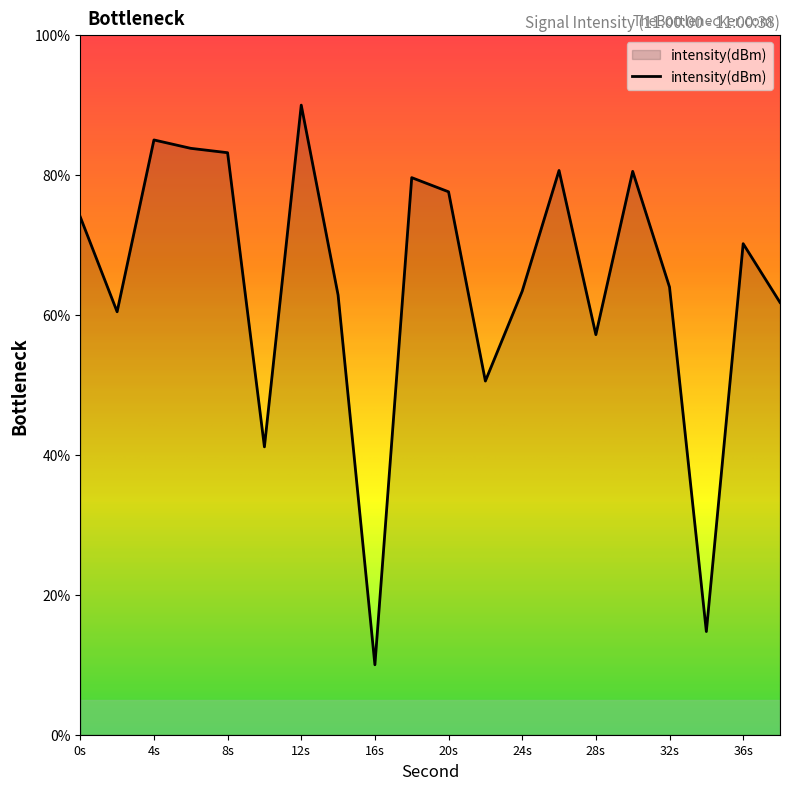

What is the greatest value displayed?

90.0